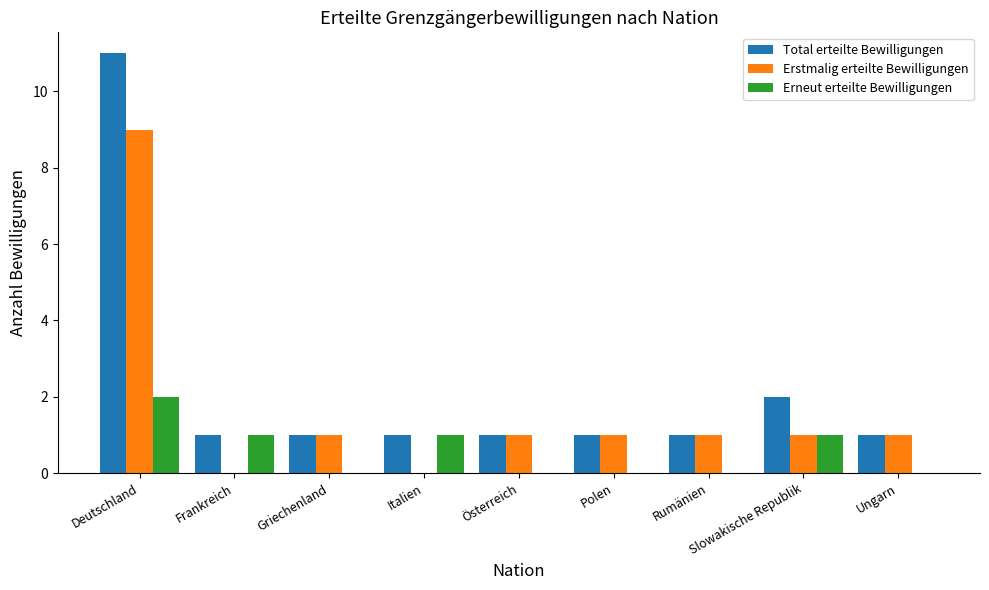

Is it true that Erneut erteilte Bewilligungen equals 1 at Griechenland?

False